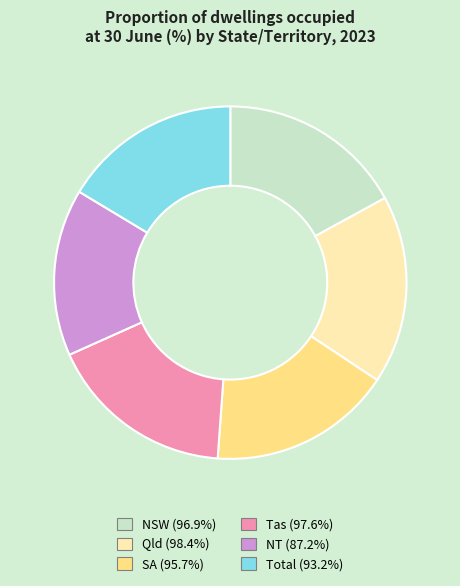

Does NT (87.2%) represent more than half of the total?

No